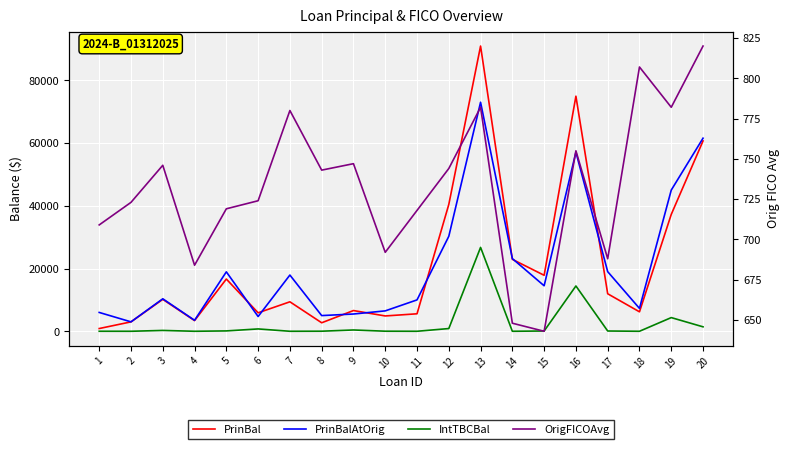

In PrinBalAtOrig, how many points are lower than both neighbors (excluding endpoints)?

6